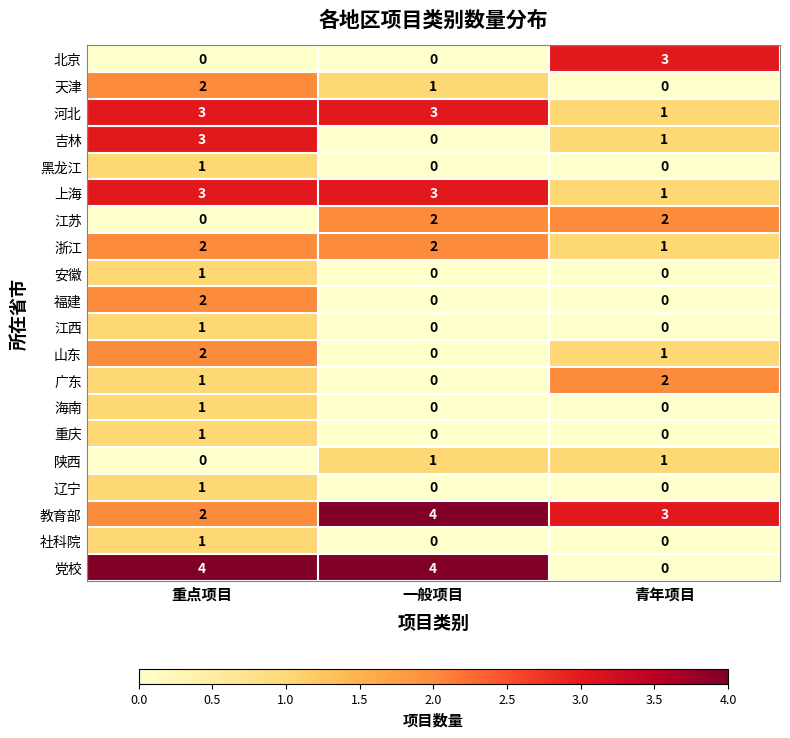

What is the approximate value of 河北 at 一般项目?

3